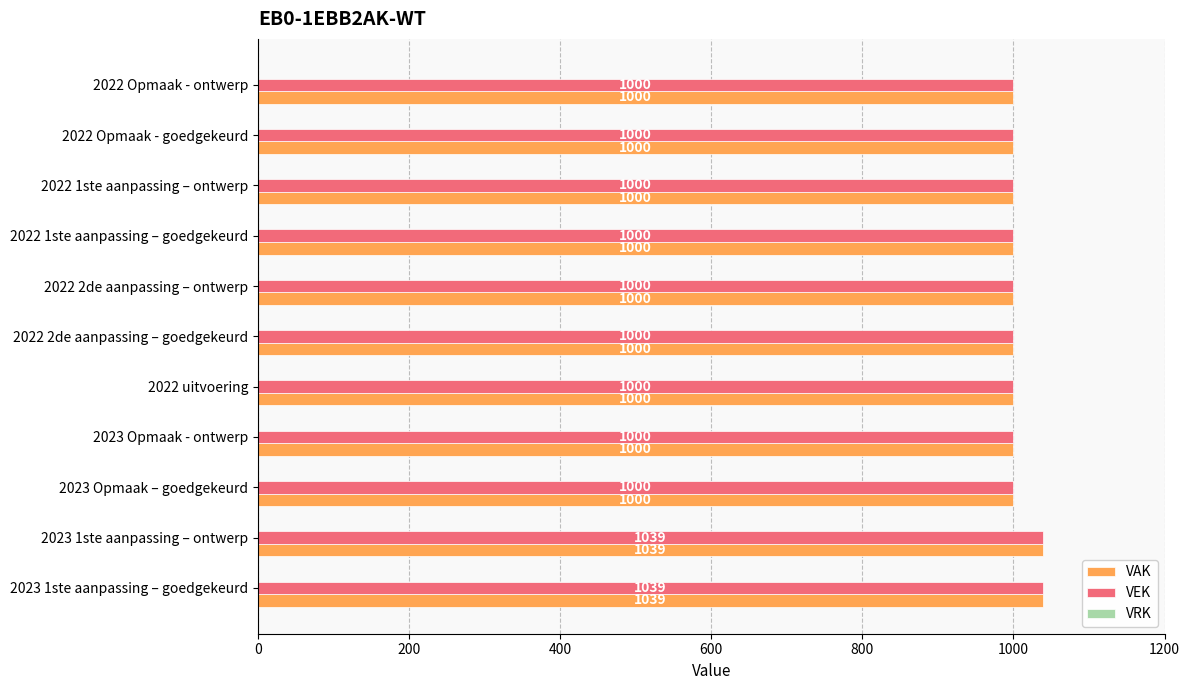

What is the sum of the VEK values at 2022 2de aanpassing – ontwerp and 2022 1ste aanpassing – ontwerp?

2000